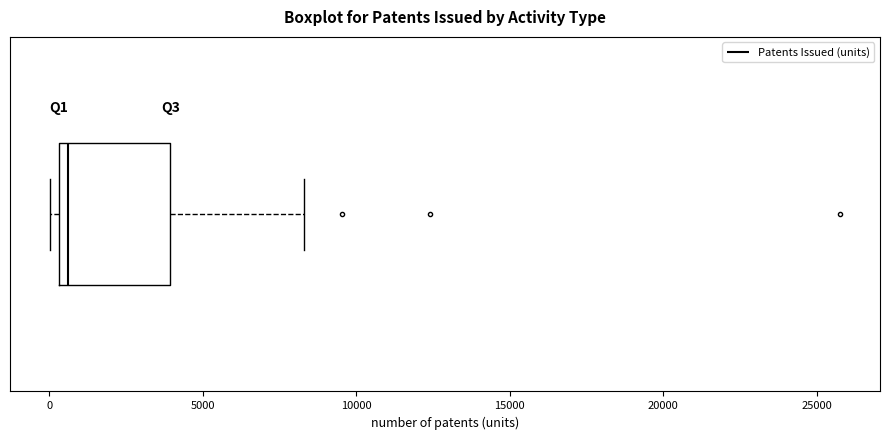

Where is the right edge of the box on the x-axis? The values are not printed on the chart, so give them approximately, as read against the axis.

4000